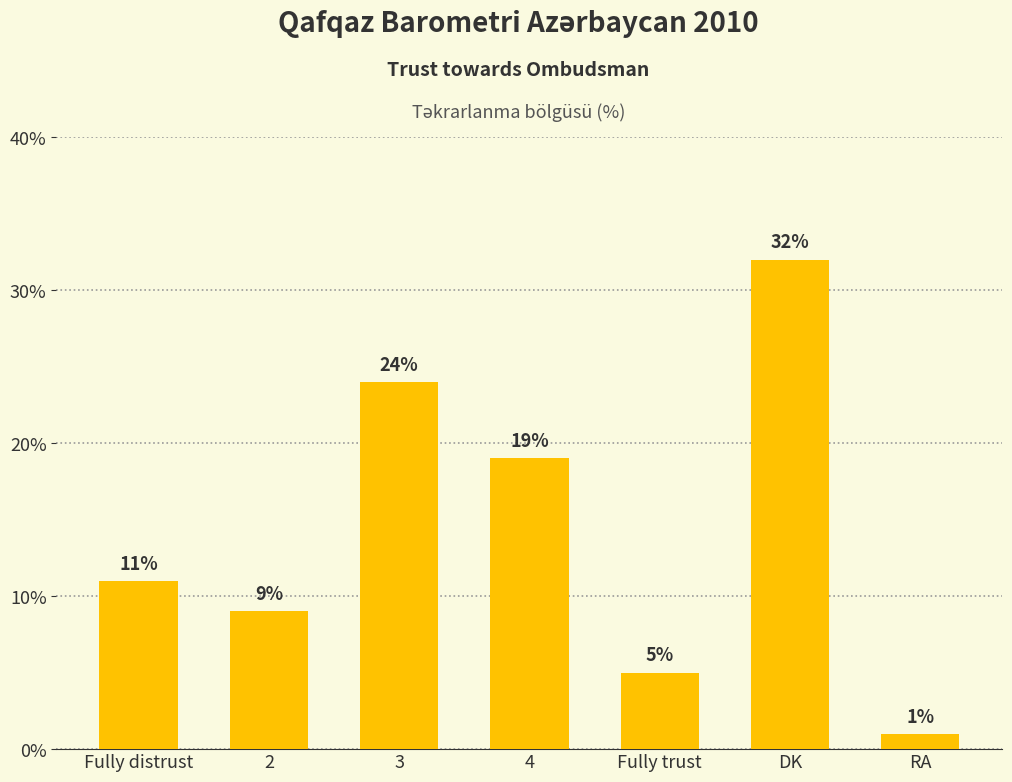

What is the difference between the values at 4 and RA?

18